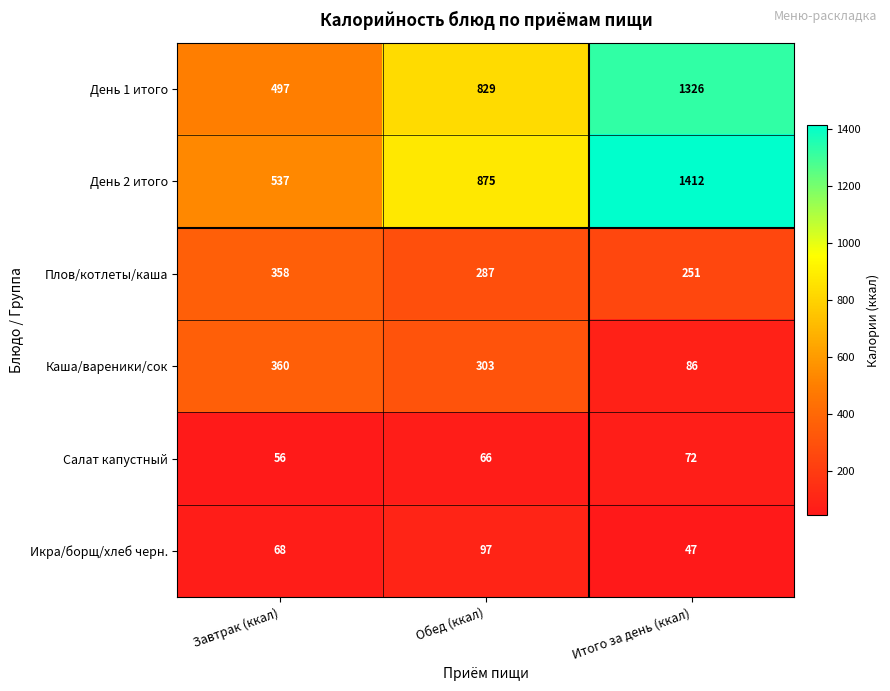

What is the difference between the maximum and second lowest values in the Салат капустный series?

6